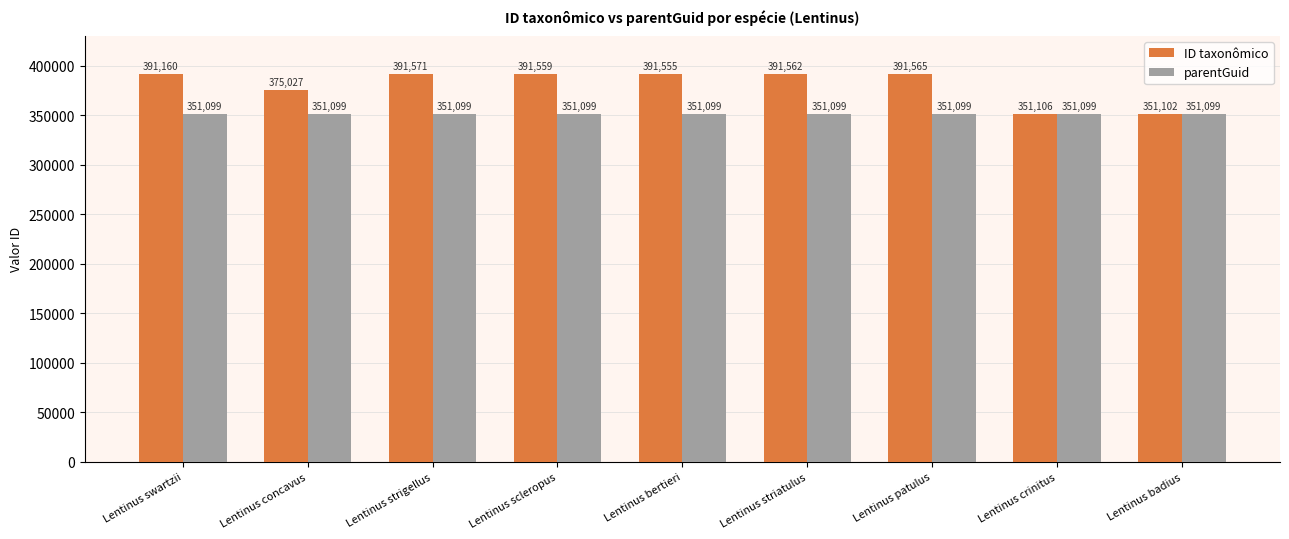

What is the highest value of the ID taxonômico series?

391571